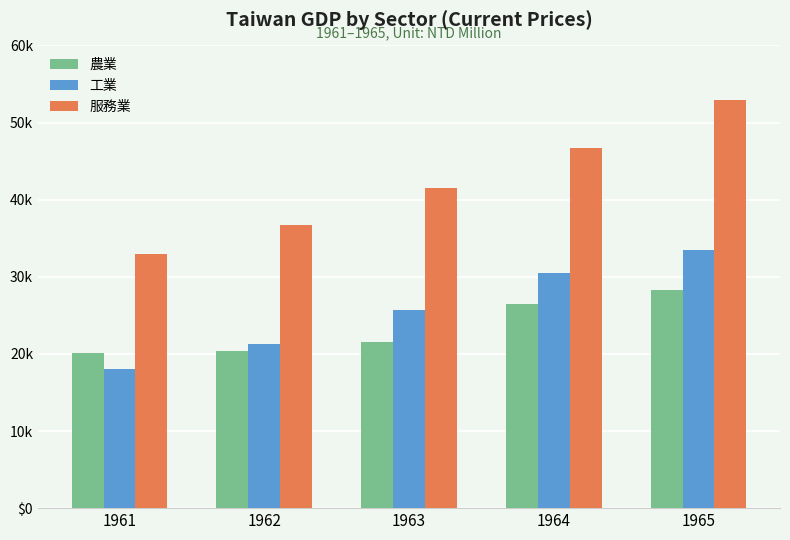

What are all the series names shown in the legend?

農業, 工業, 服務業